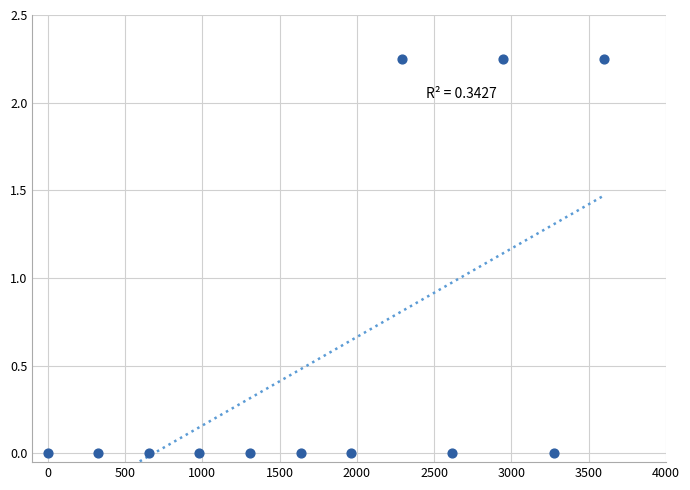

What is the average Y value?

0.6